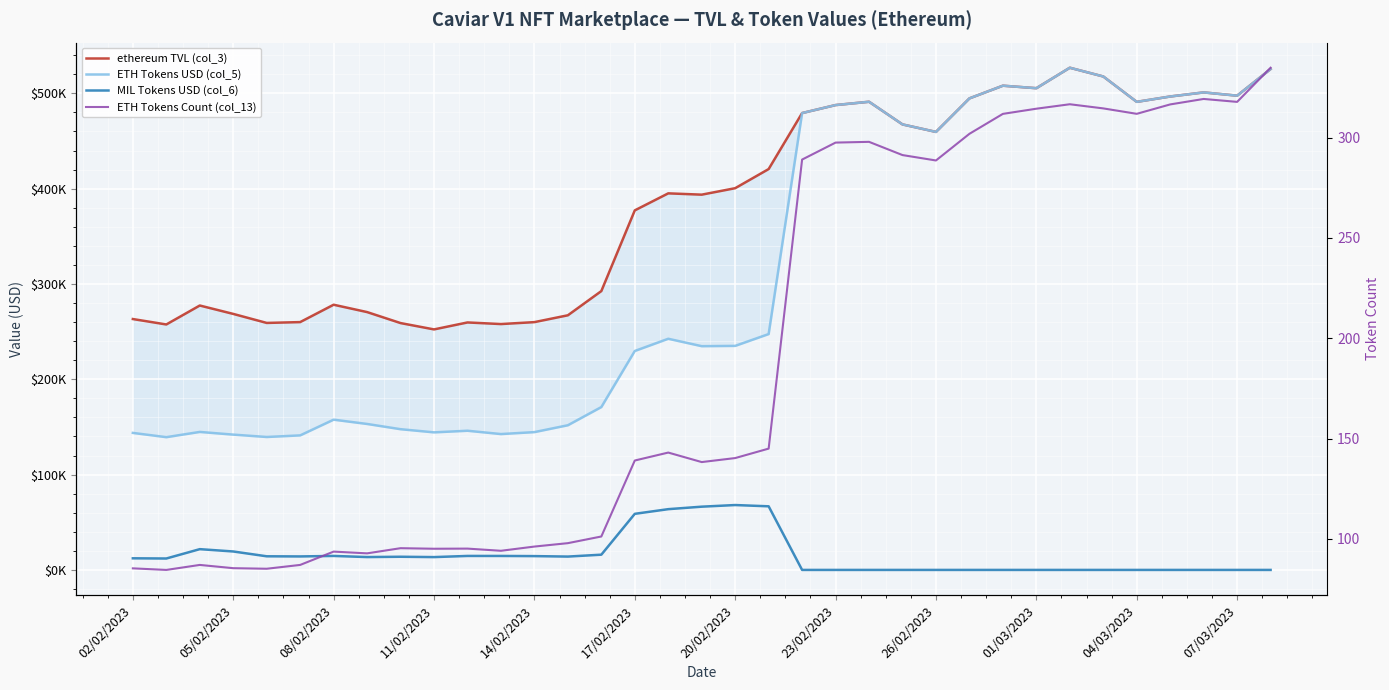

True or false: ETH Tokens Count (col_13) and ethereum TVL (col_3) cross at least once.

False